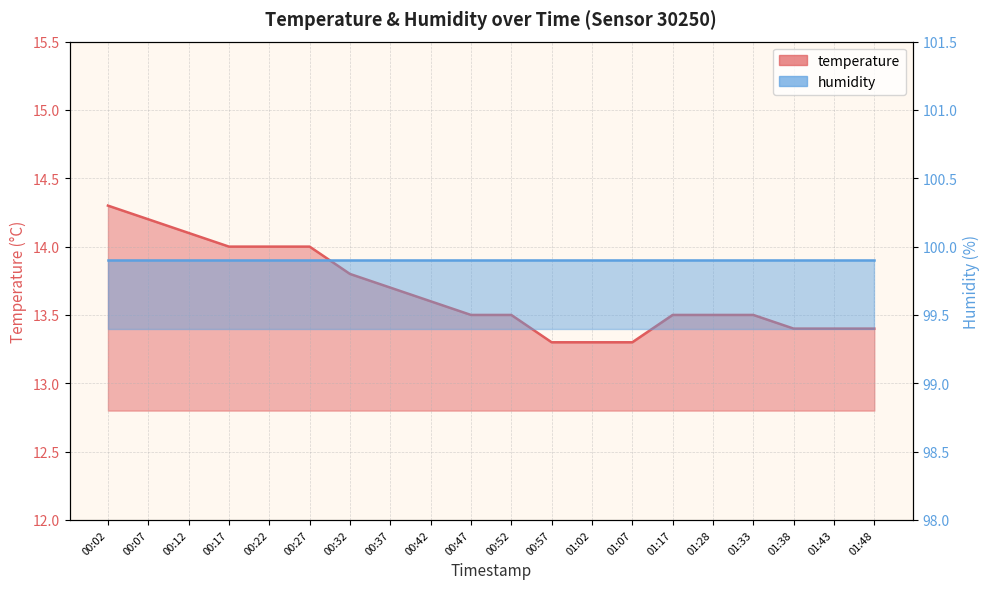

What is the sum of the values at 01:02 and 00:12?

27.4